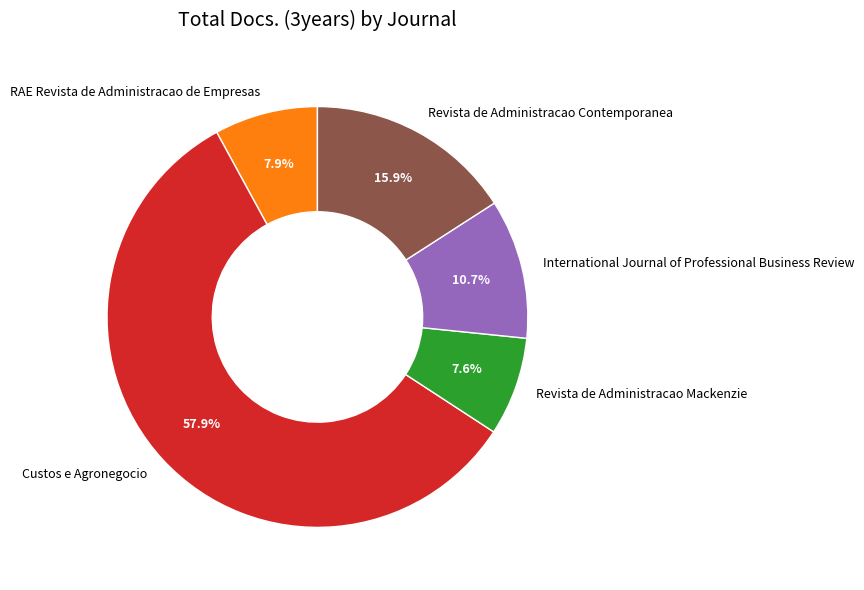

What is the total percentage of RAE Revista de Administracao de Empresas and Revista de Administracao Contemporanea?

23.8%